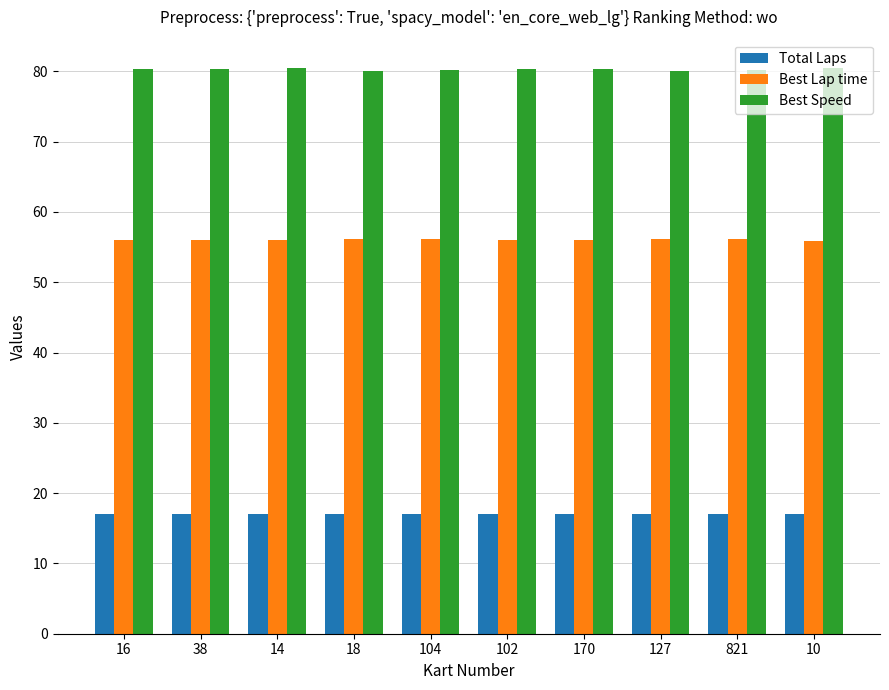

Is the value of Best Lap time at 102 greater than the value of Total Laps at 38?

Yes